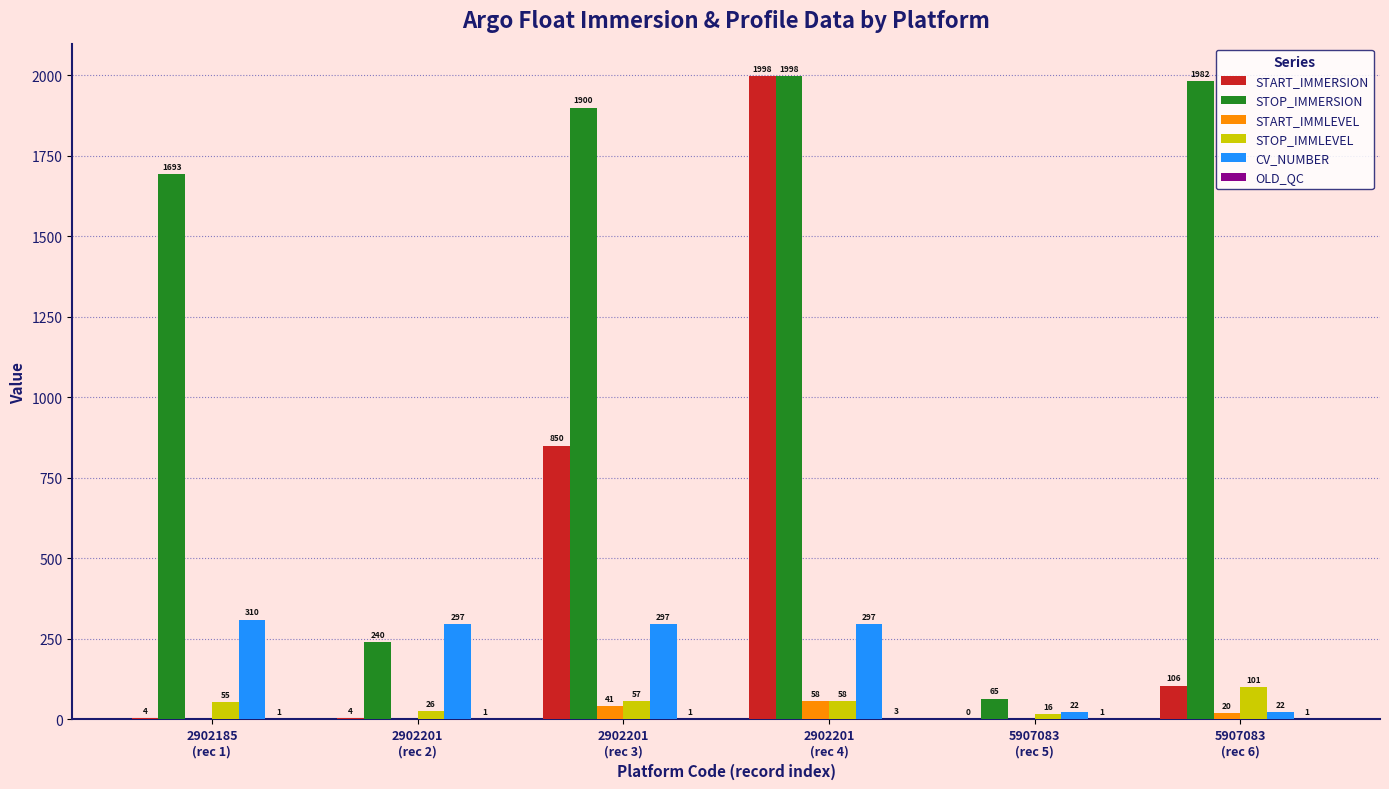

What is the sum of all START_IMMLEVEL values?

119.0